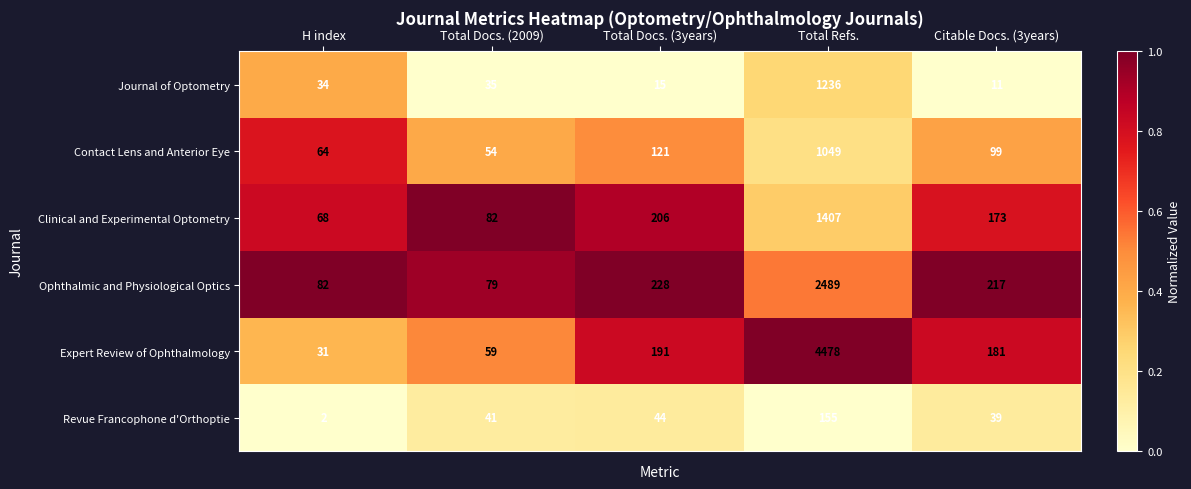

Rank the series at Total Refs. from lowest to highest value.

Revue Francophone d'Orthoptie, Contact Lens and Anterior Eye, Journal of Optometry, Clinical and Experimental Optometry, Ophthalmic and Physiological Optics, Expert Review of Ophthalmology